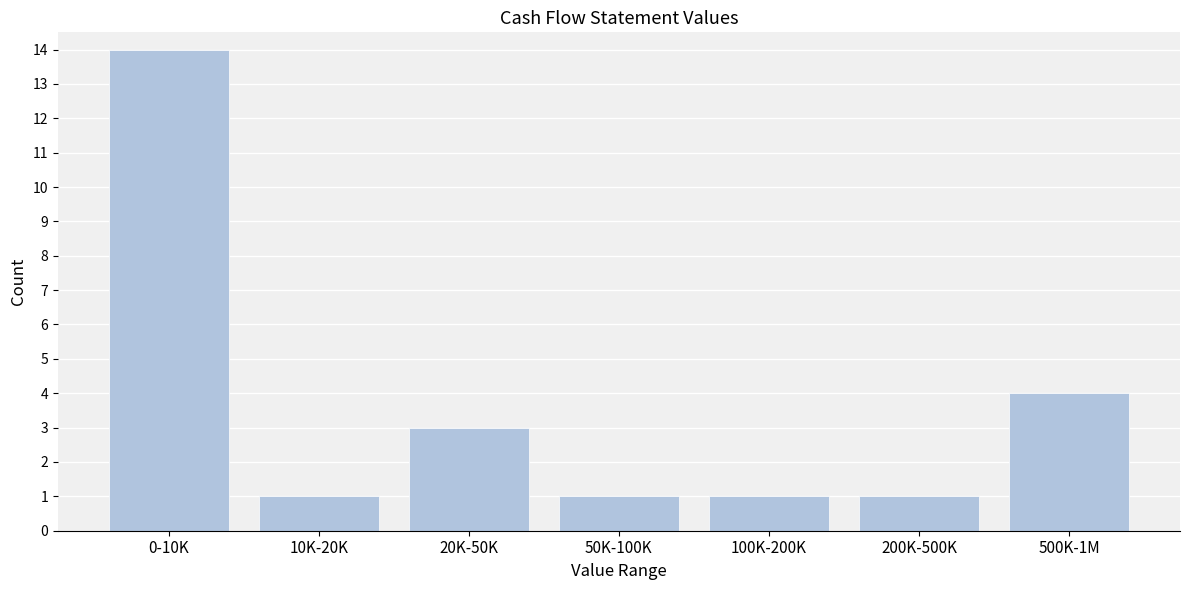

Reading right to left, transcribe all the data shown in this chart.

4	1	1	1	3	1	14